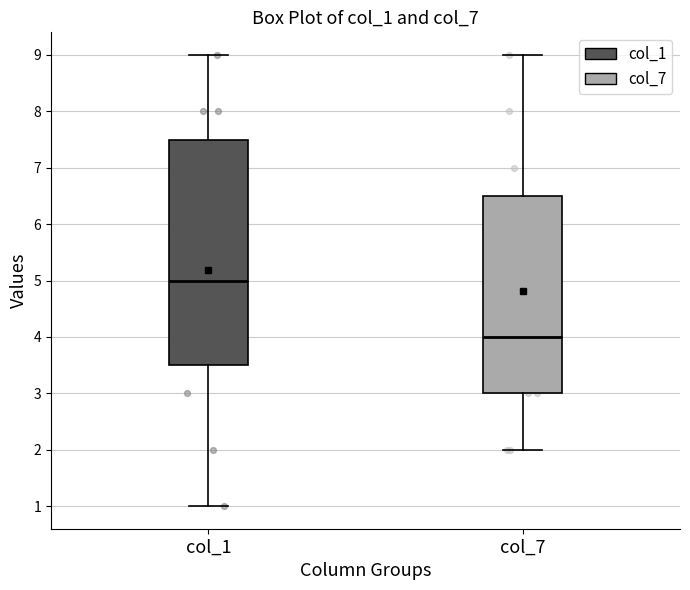

Which box's median line is the lowest?

col_7